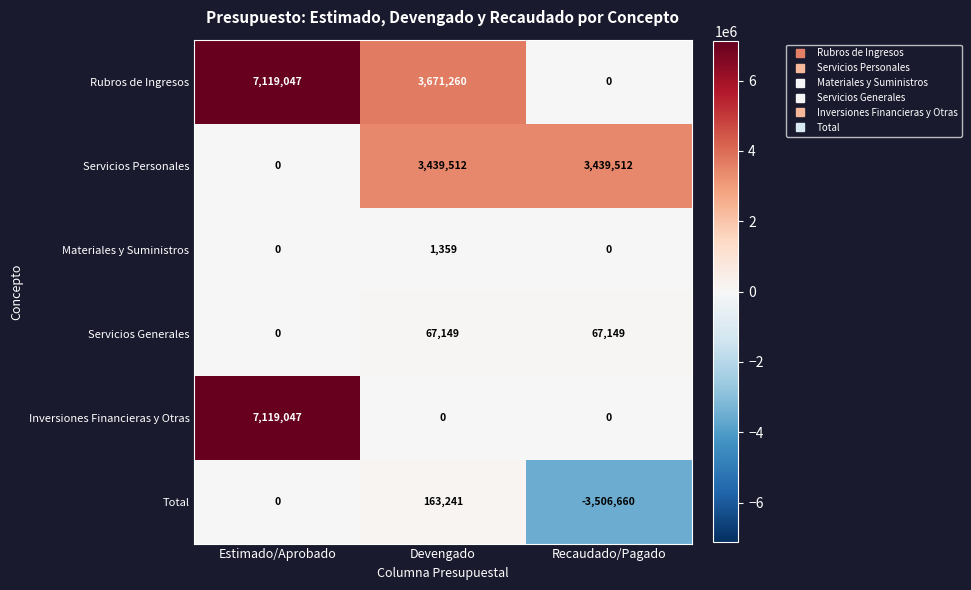

Where is Total nearest to the value -1671709?

Estimado/Aprobado